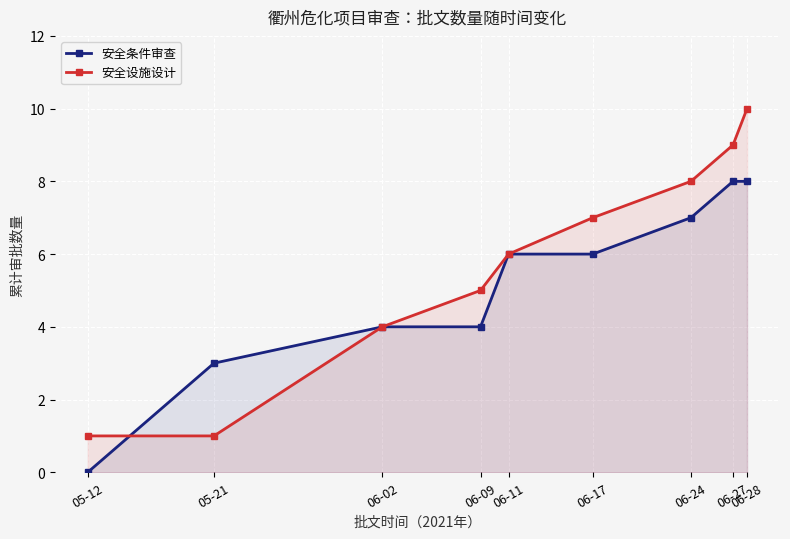

What position from the left is 06-24?

7